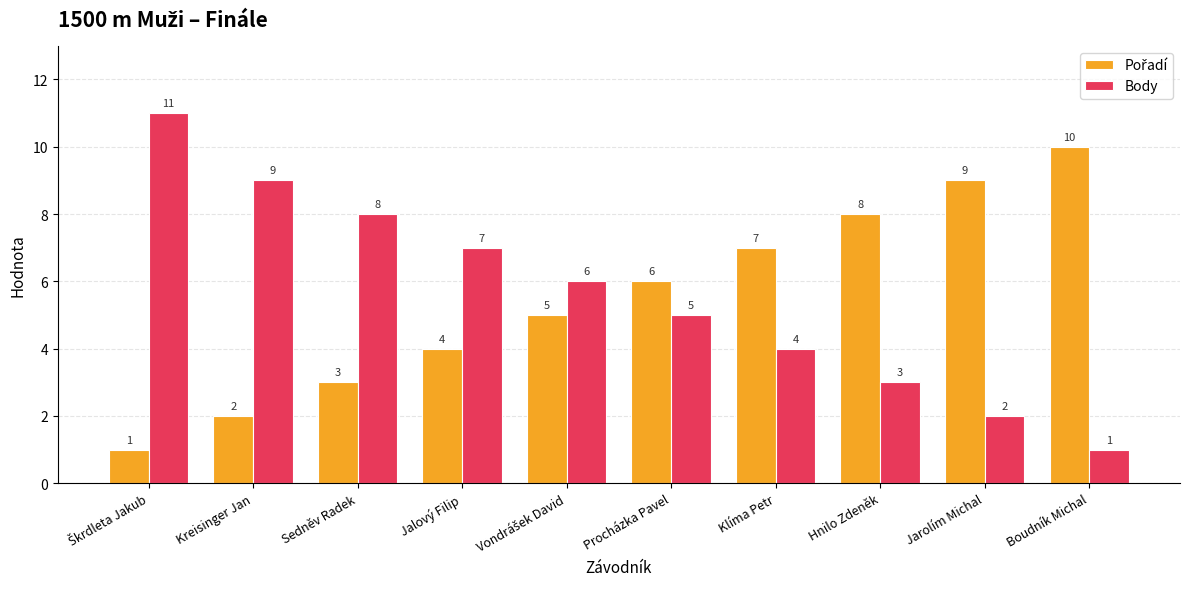

True or false: Body has a value of 1 at Jalový Filip.

False